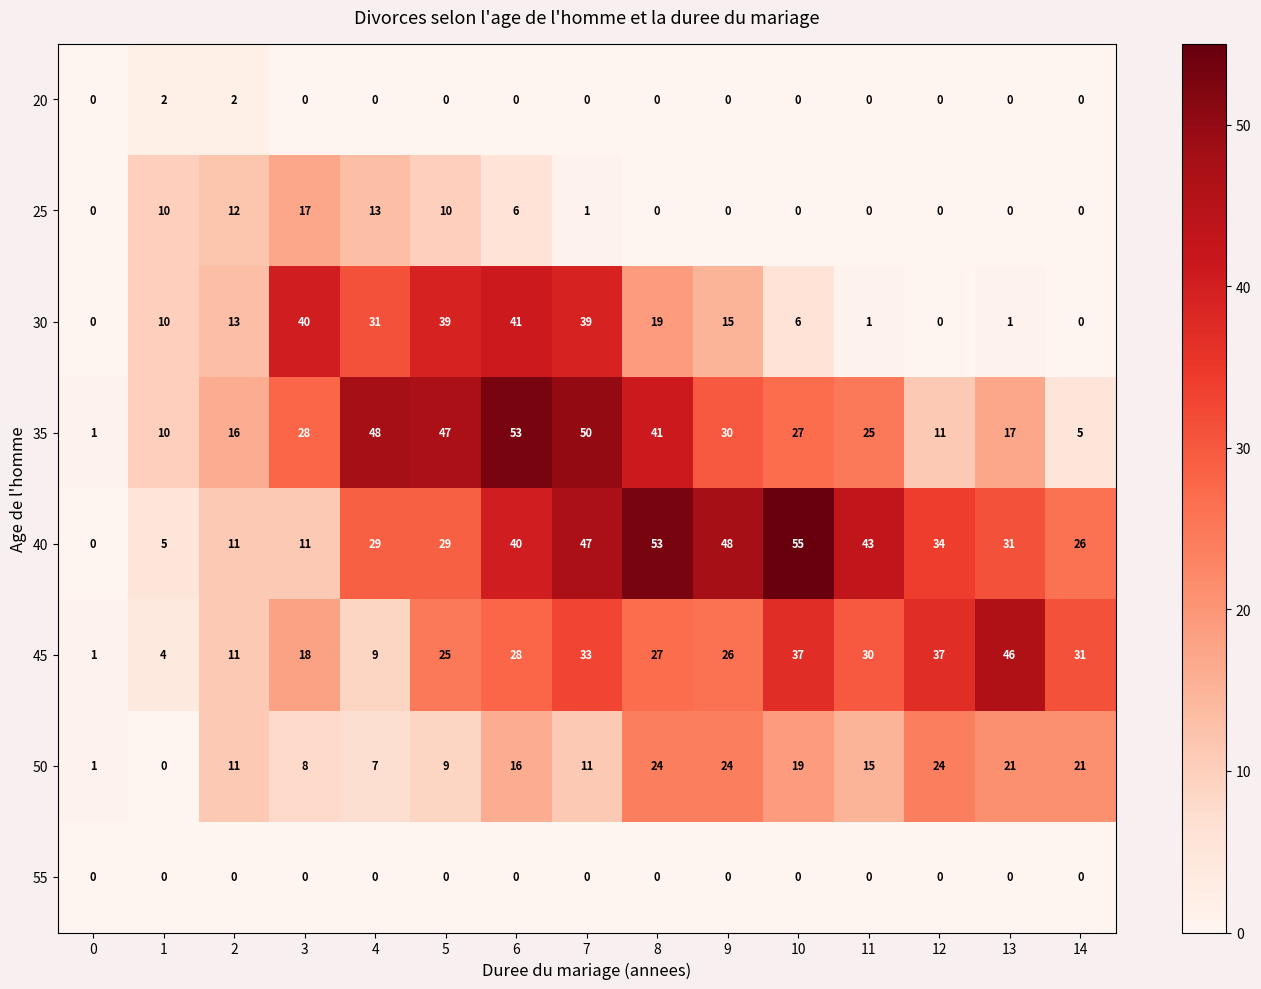

At which category does the chart reach its peak across all series?

10